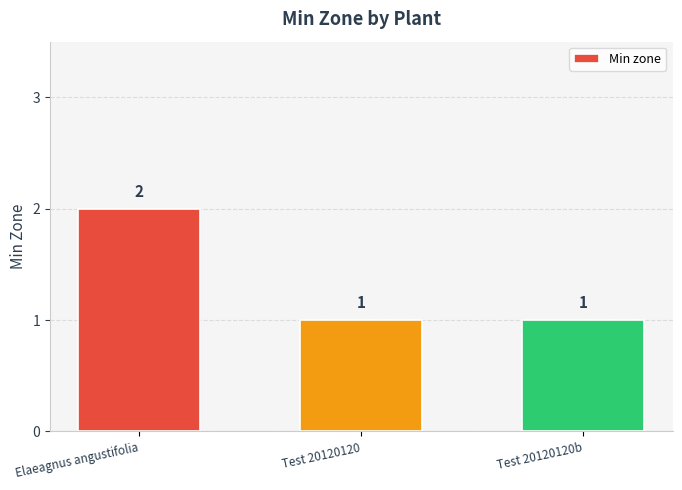

What is the difference between the maximum and minimum values?

1